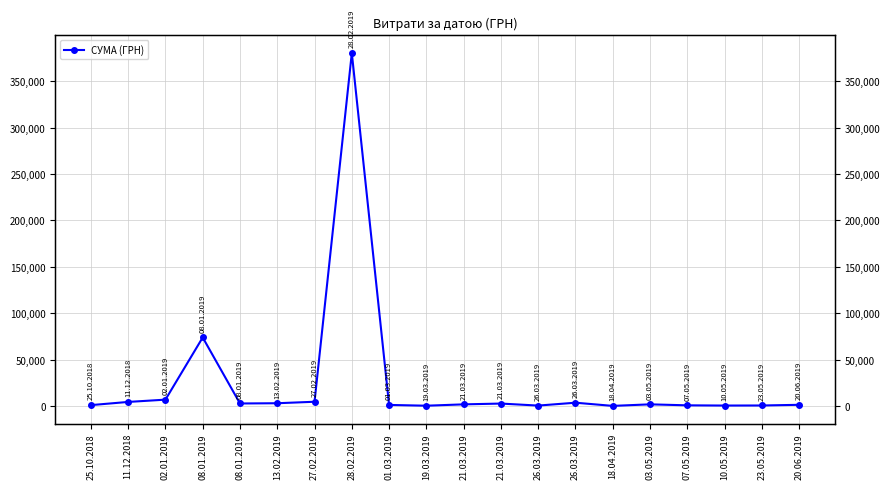

What is the label of the 7th point from the right?

26.03.2019